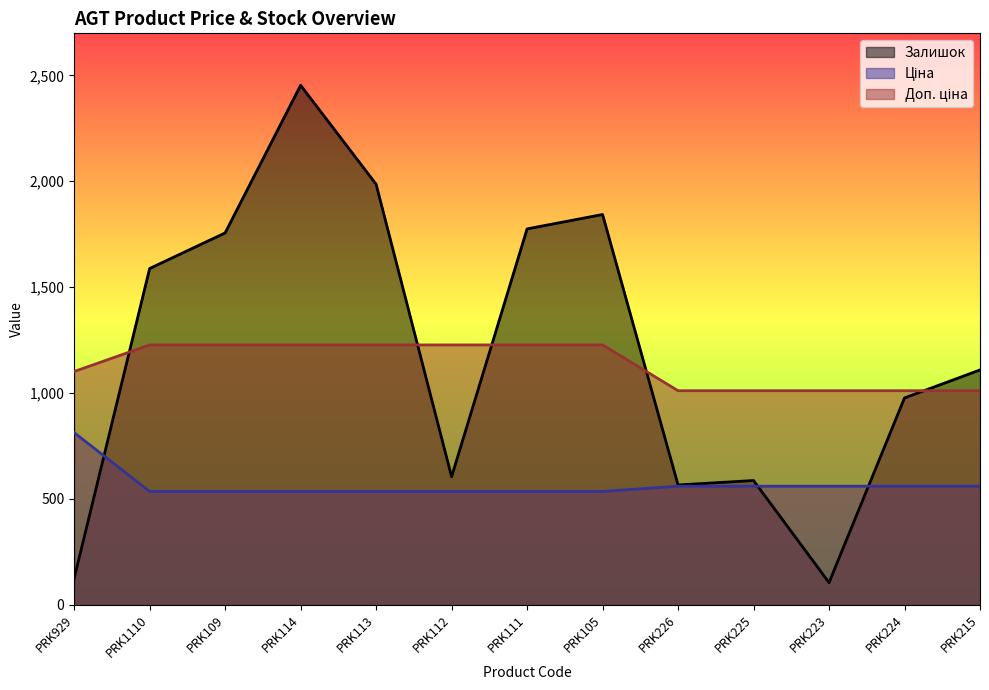

What is the approximate value of Залишок at PRK225?

587.0